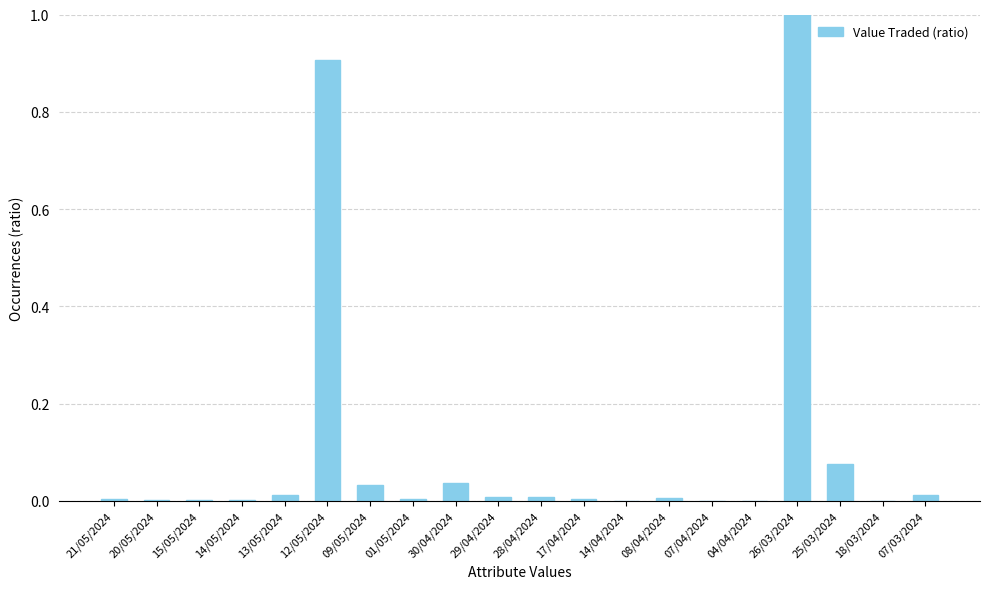

What is the sum of the values at 12/05/2024 and 25/03/2024?

1.0